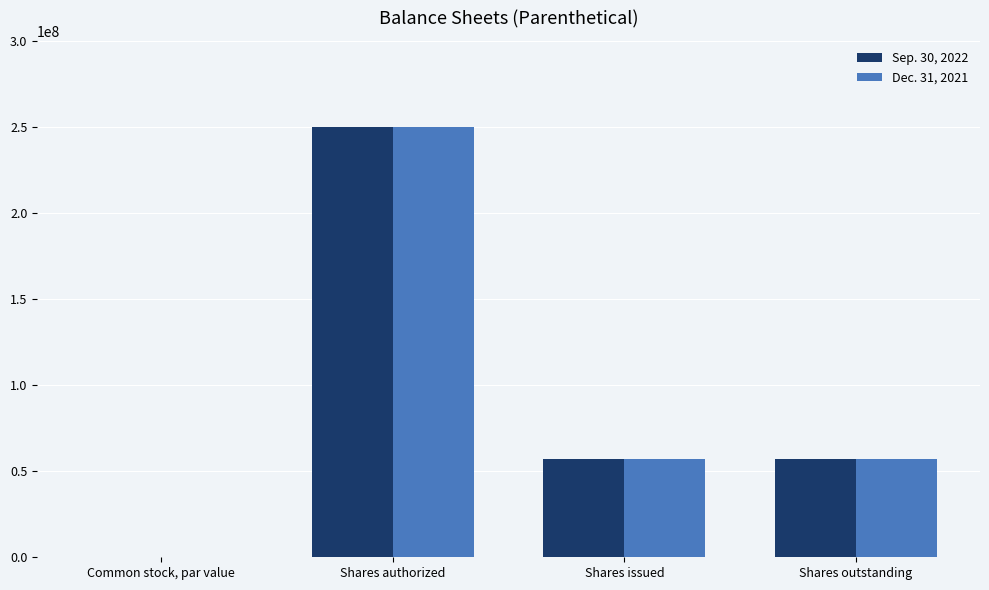

True or false: Sep. 30, 2022 has a value of 250000000.0 at Shares authorized.

True